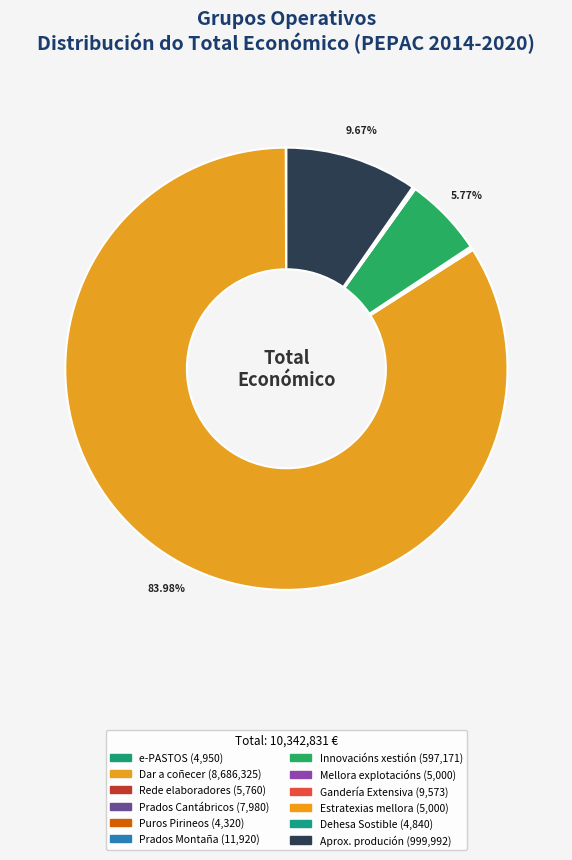

How many slices are in this pie chart?

12